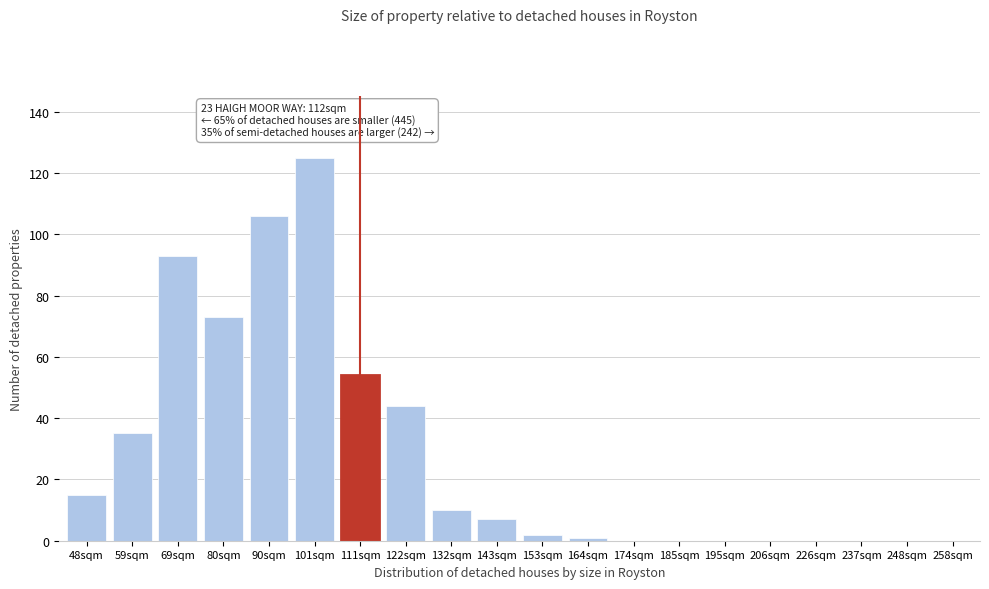

Reading left to right, what are all the values shown in this chart?

48sqm=15	59sqm=35	69sqm=93	80sqm=73	90sqm=106	101sqm=125	111sqm=54	122sqm=44	132sqm=10	143sqm=7	153sqm=2	164sqm=1	174sqm=0	185sqm=0	195sqm=0	206sqm=0	226sqm=0	237sqm=0	248sqm=0	258sqm=0